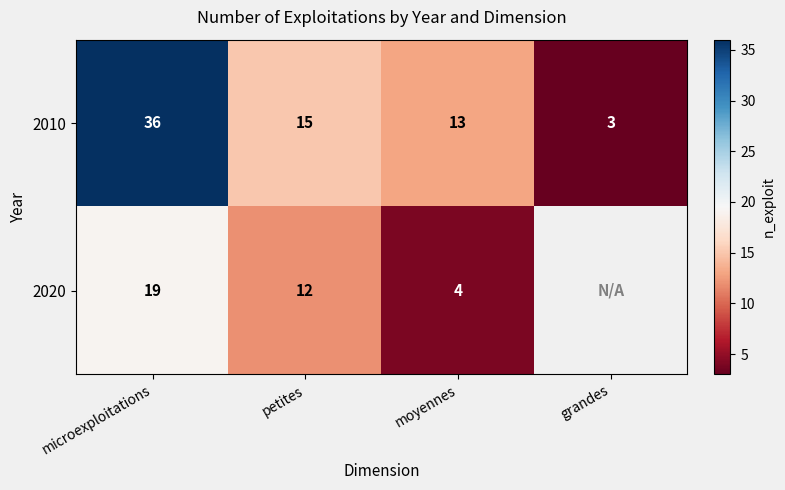

True or false: 2020 has a value of 19 at petites.

False